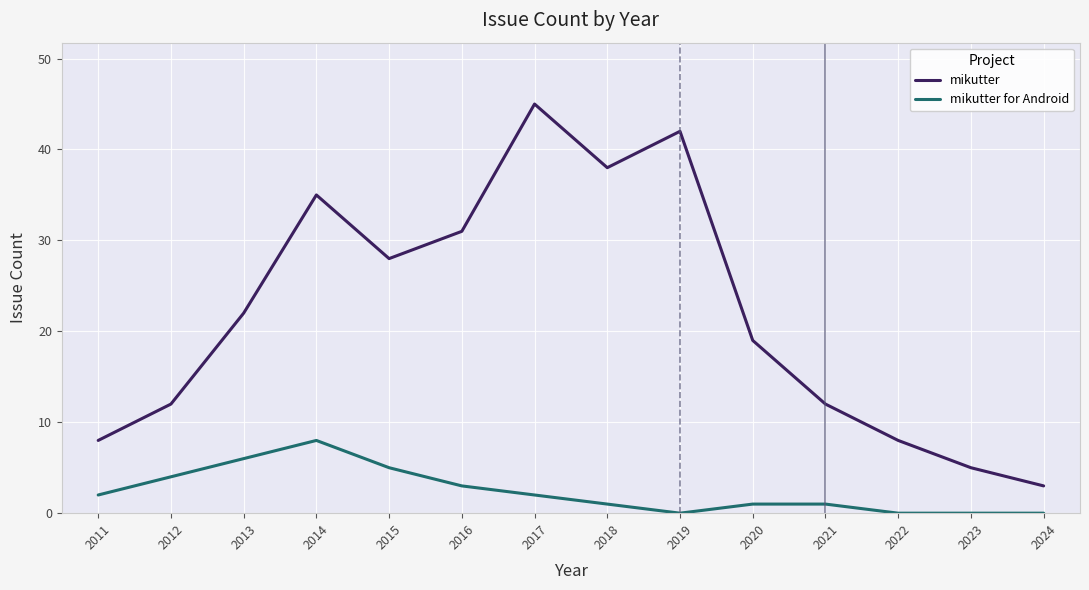

How many lines are shown in the chart?

2